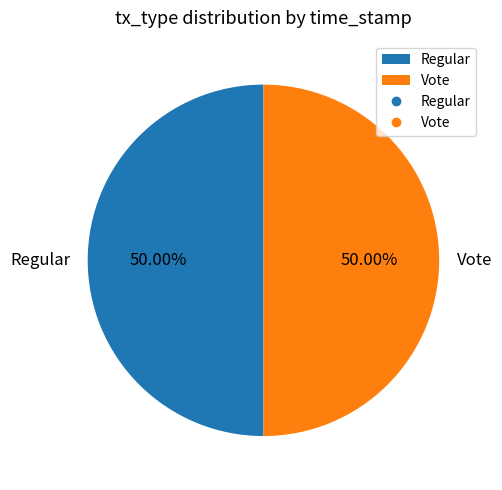

Count the number of slices in the pie.

2